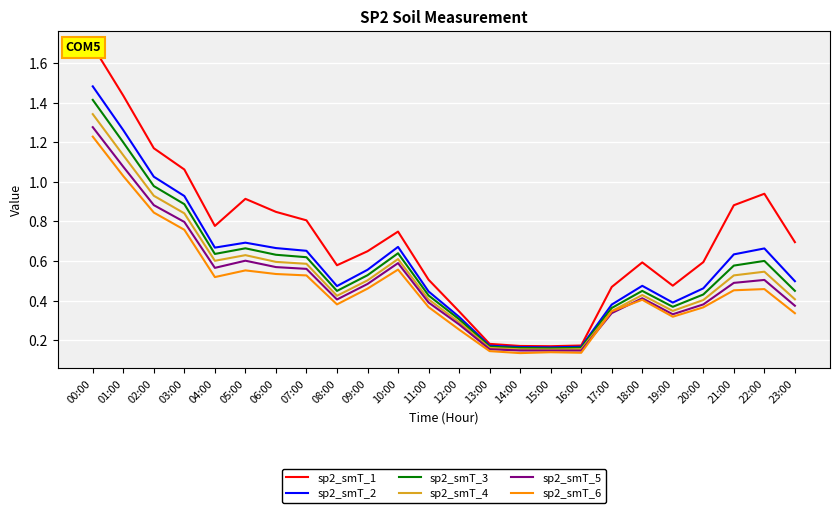

True or false: sp2_smT_3 has more than 2 interior local peaks.

True